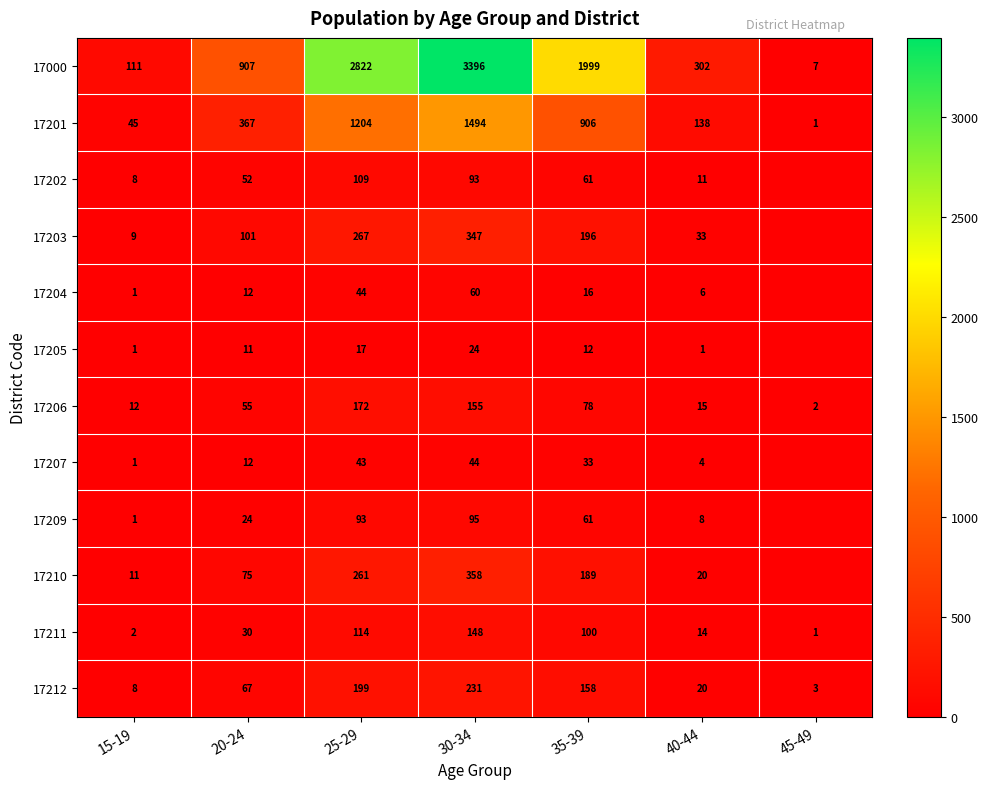

What is the total value across all series at 35-39?

3809